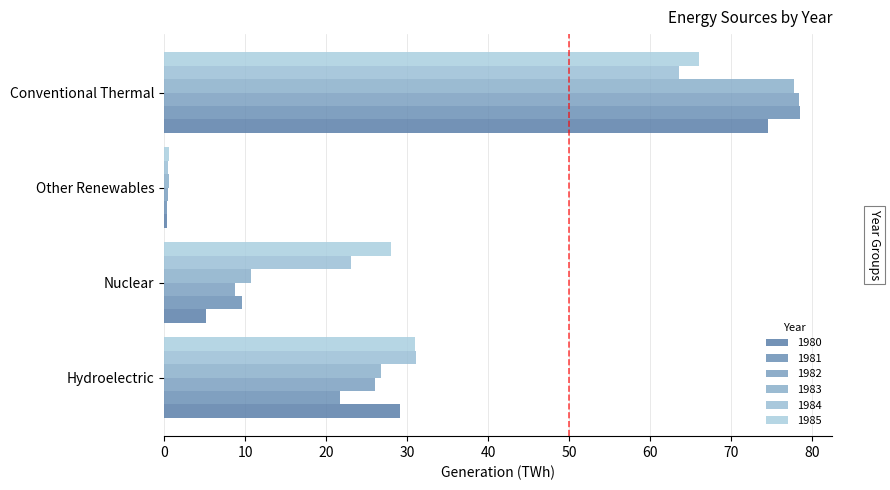

At how many categories does at least one series exceed 2?

3